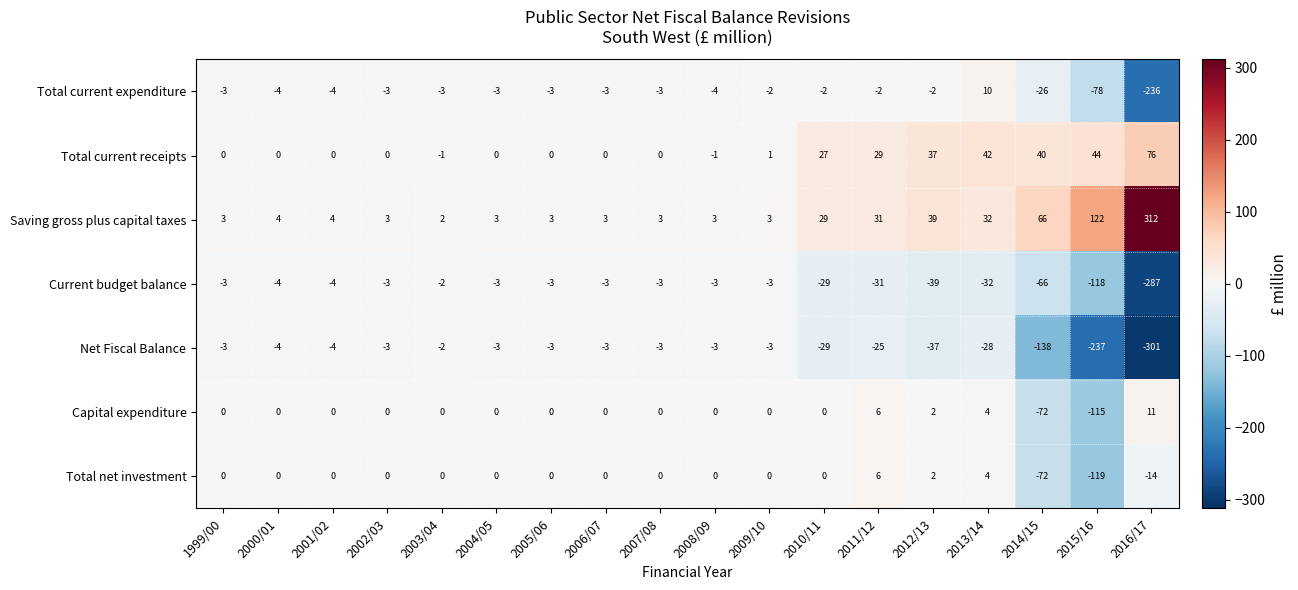

Which series has the largest total across all categories?

Saving gross plus capital taxes